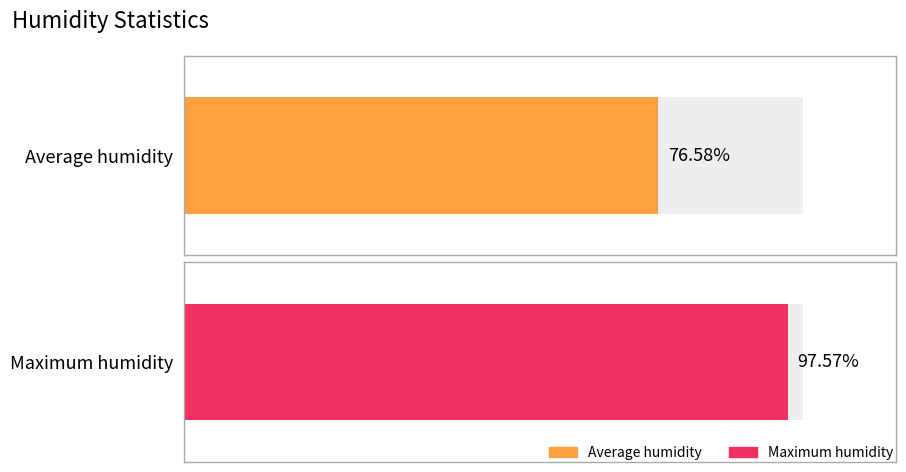

Which series changed the most between 10:00 and 13:00?

Average humidity